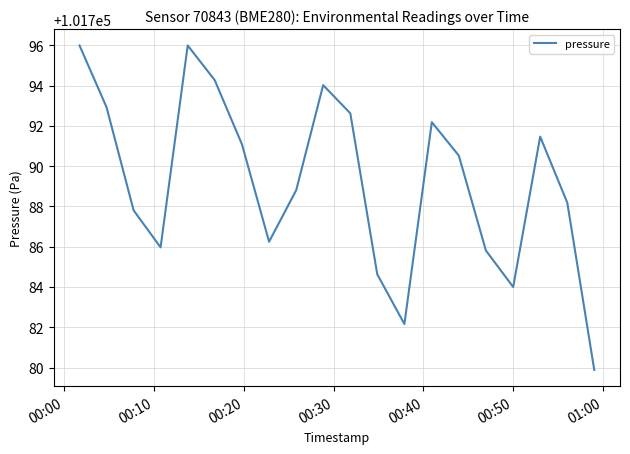

What is the difference between the maximum and minimum values?

16.1